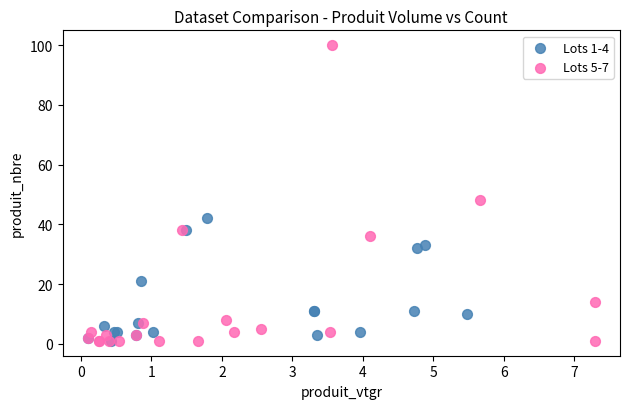

What are all the series names shown in the legend?

Lots 1-4, Lots 5-7